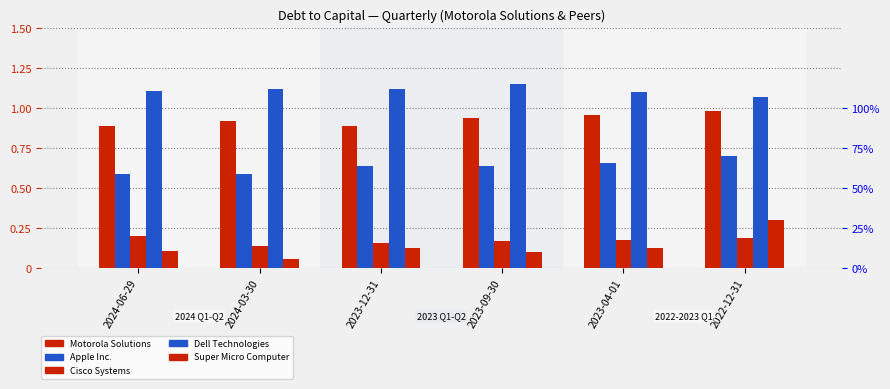

What is the label of the 6th bar from the left?

2022-12-31